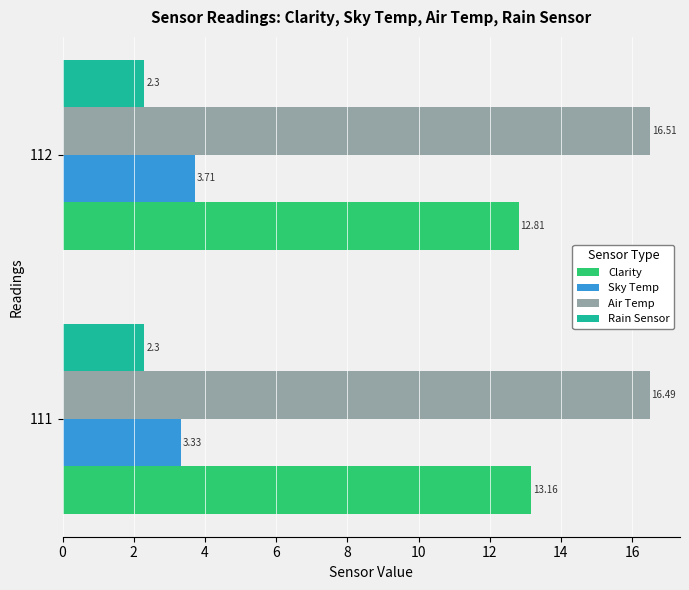

What is the difference between the maximum and minimum values in the Sky Temp series?

0.4